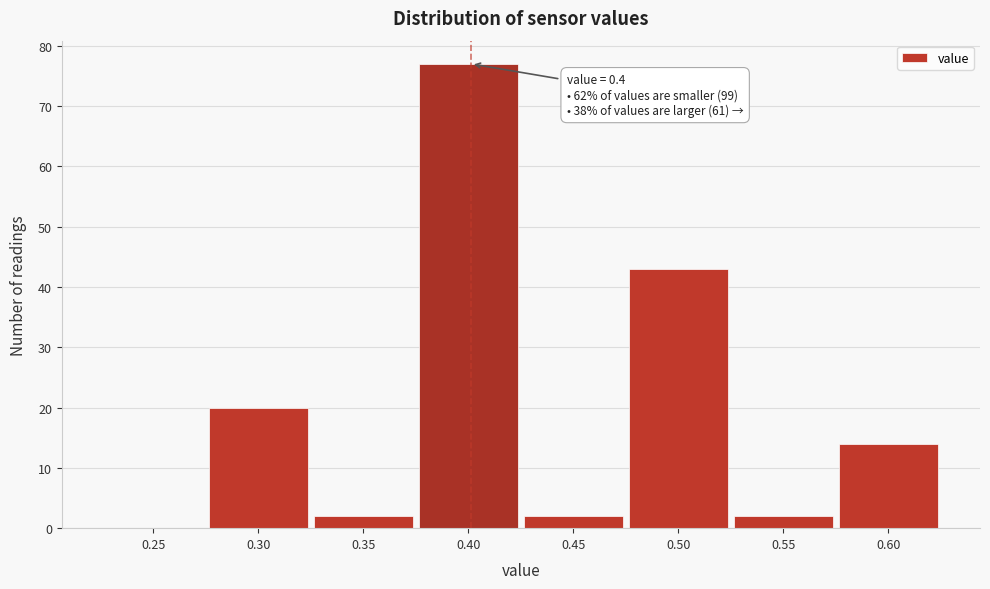

Reading left to right, extract all data points from this chart.

0.25=0	0.30=20	0.35=2	0.40=77	0.45=2	0.50=43	0.55=2	0.60=14